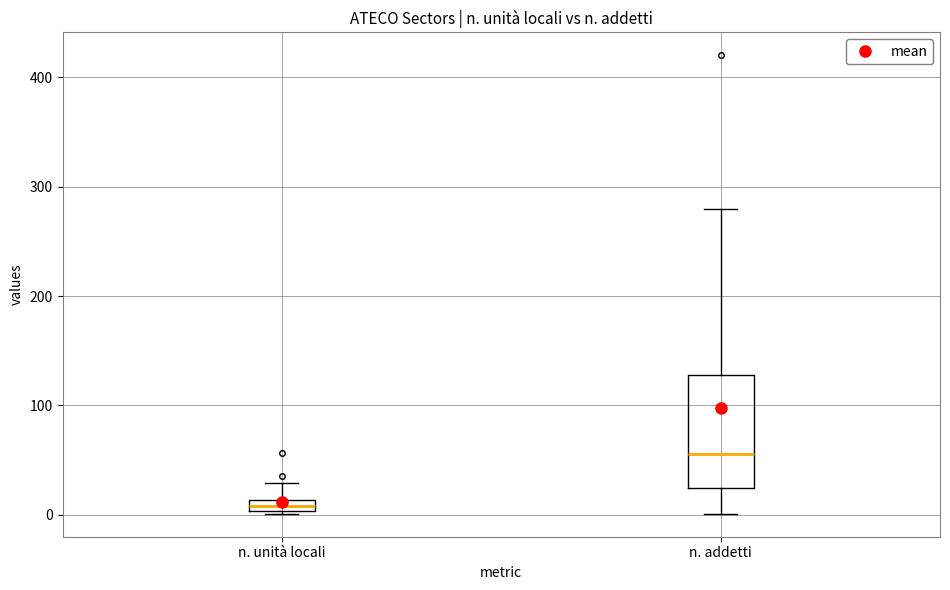

Comparing the boxes themselves (not the whiskers), which one is the tallest?

n. addetti